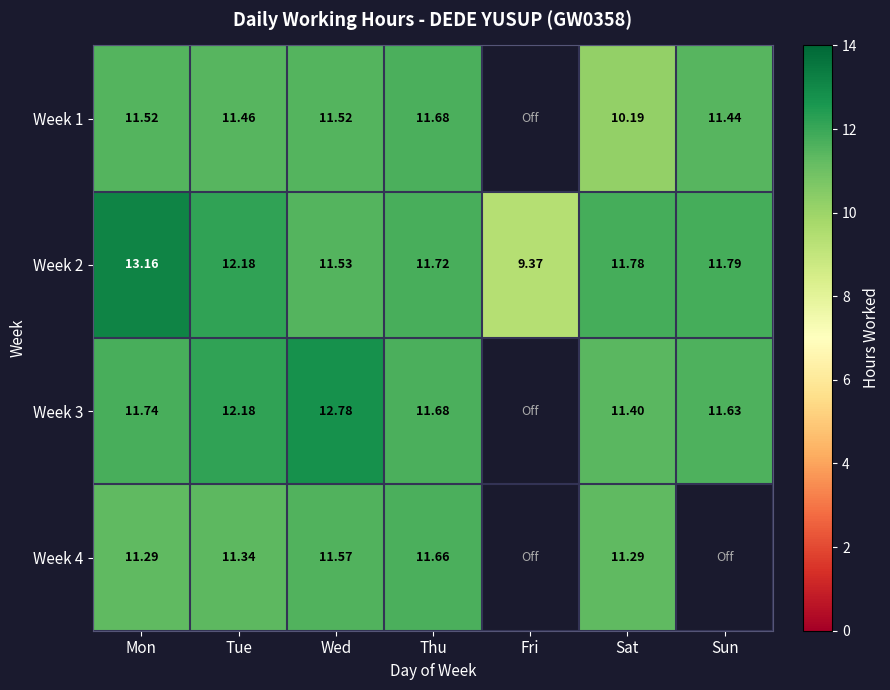

At which label does Week 2 first exceed 11?

Mon